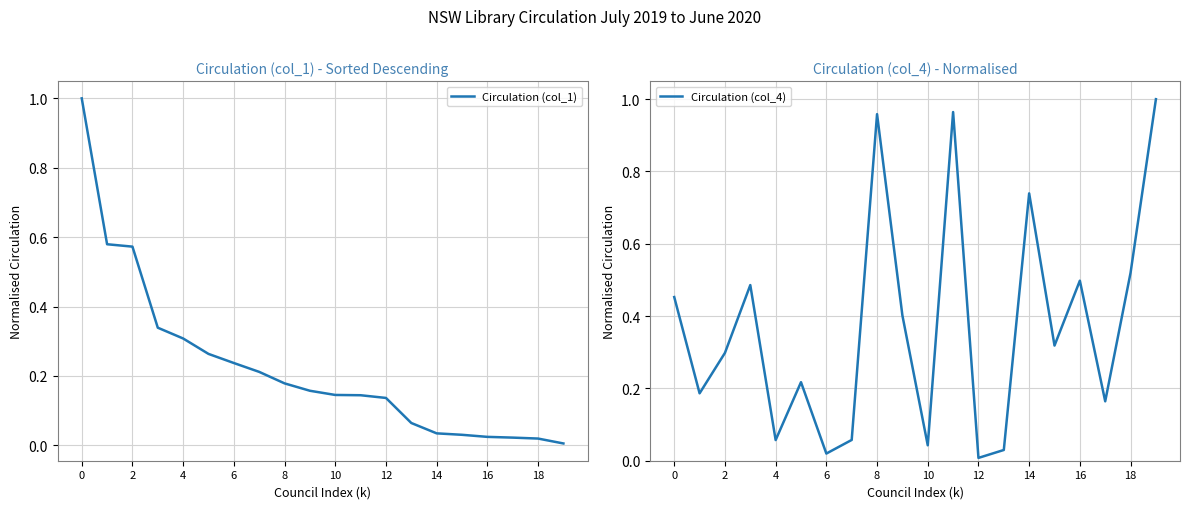

The value of Circulation (col_1) at 0 is 1.0. True or false?

True